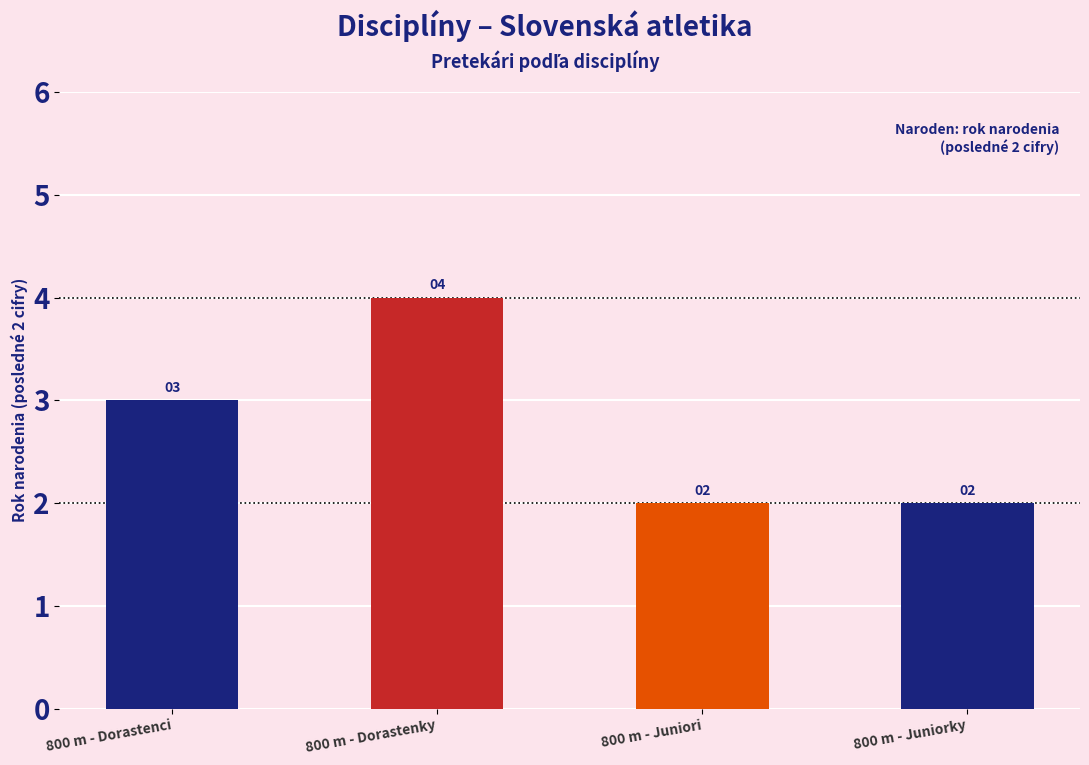

What is the approximate value at 800 m - Juniorky?

2